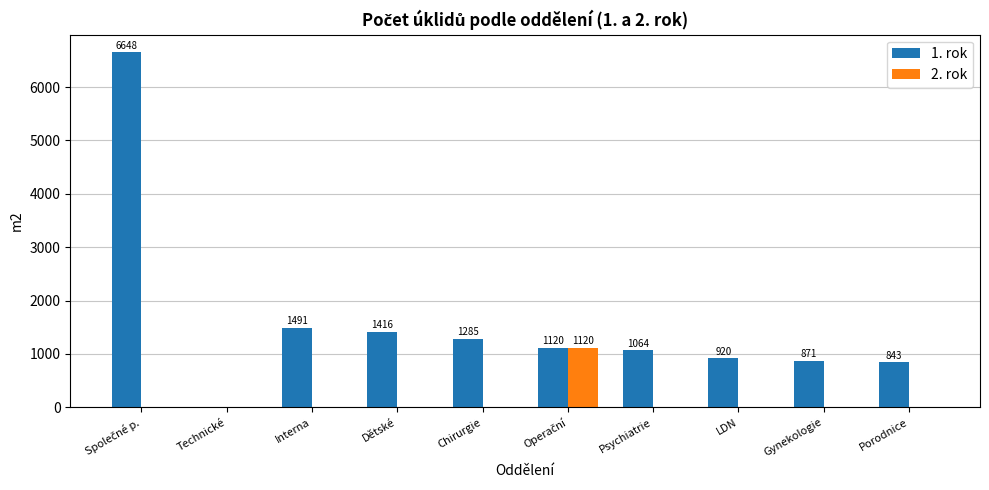

At which label is 1. rok closest to 3324?

Interna